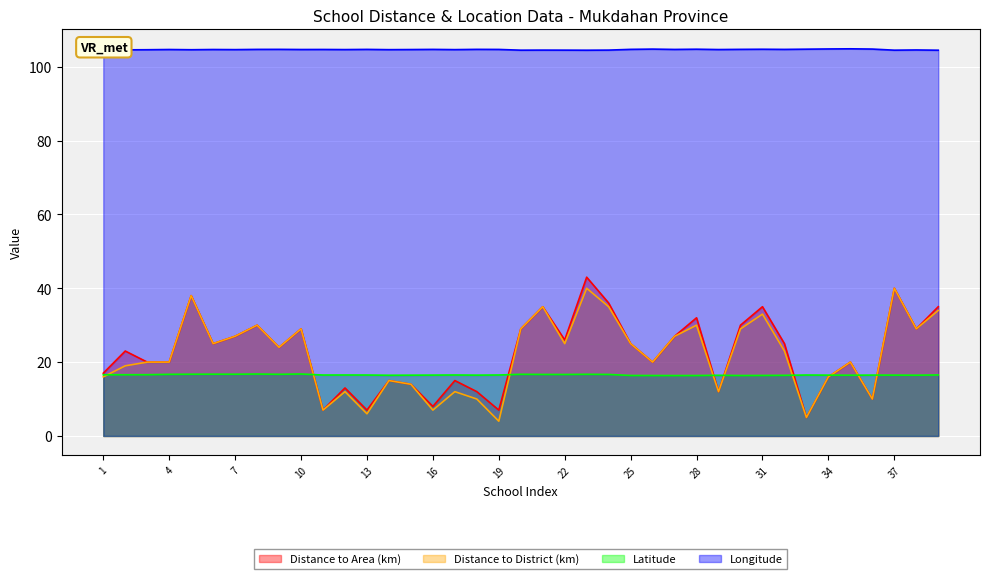

Which series ends up on top after the final intersection of Distance to Area (km) and Latitude?

Distance to Area (km)